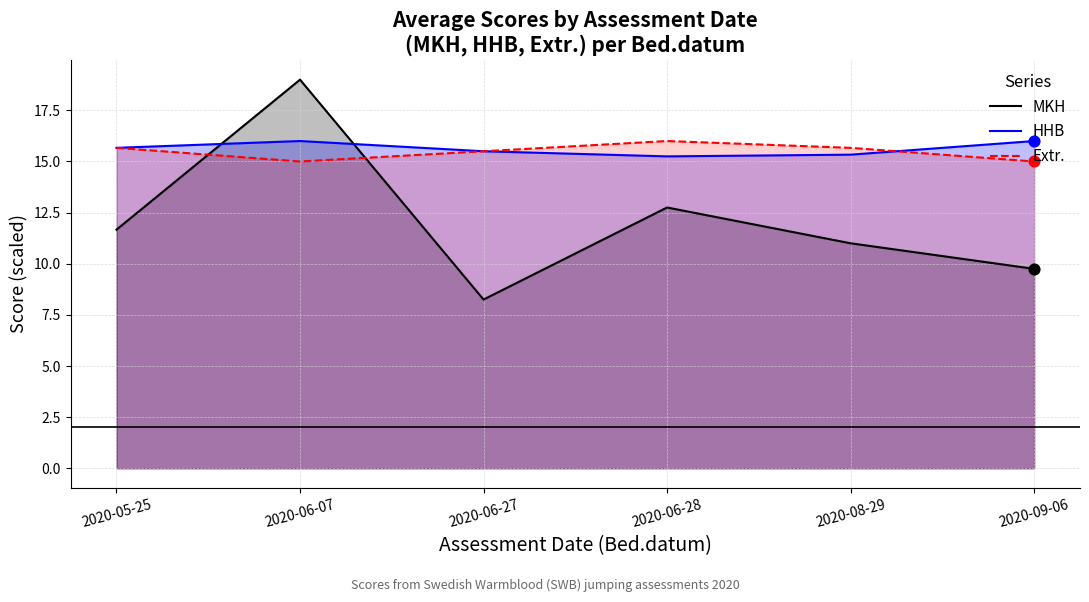

Which series reaches the minimum Y coordinate?

MKH